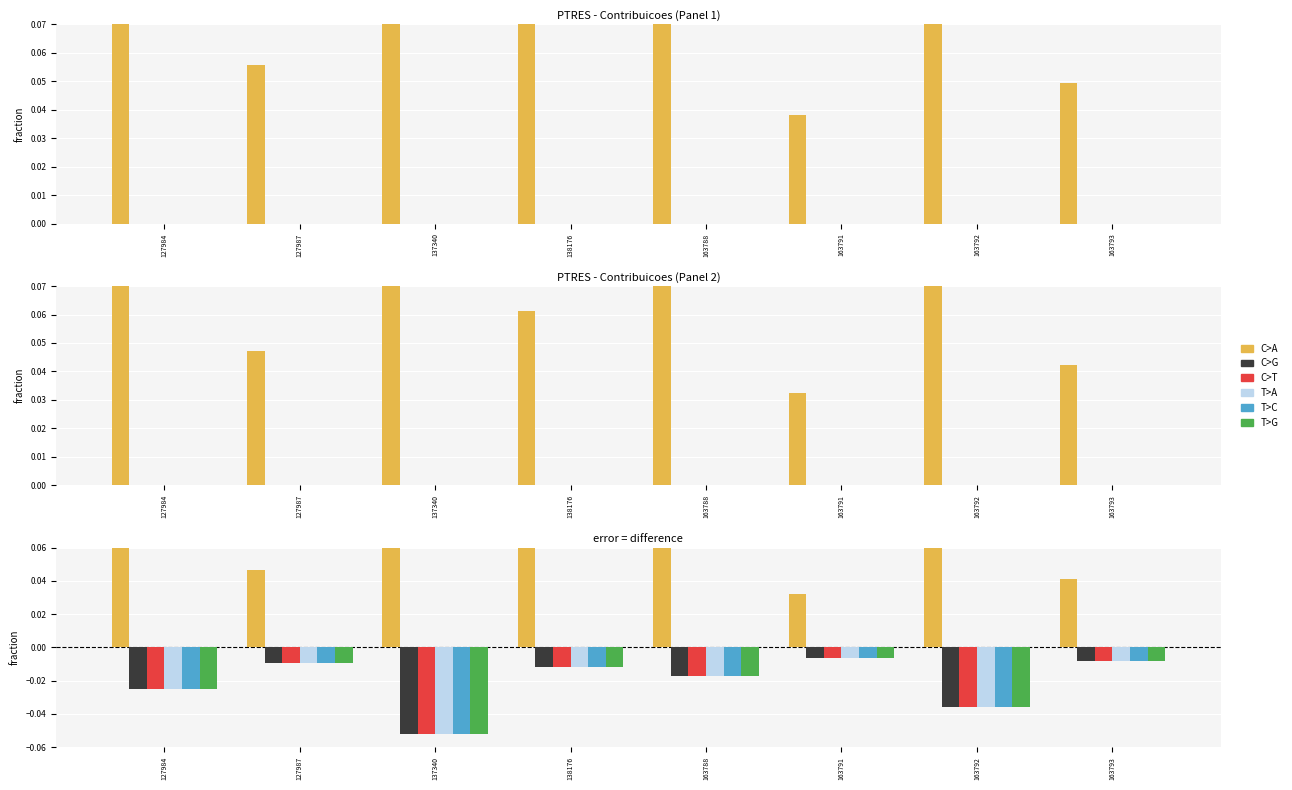

Which series has the largest range (max minus min)?

C>A